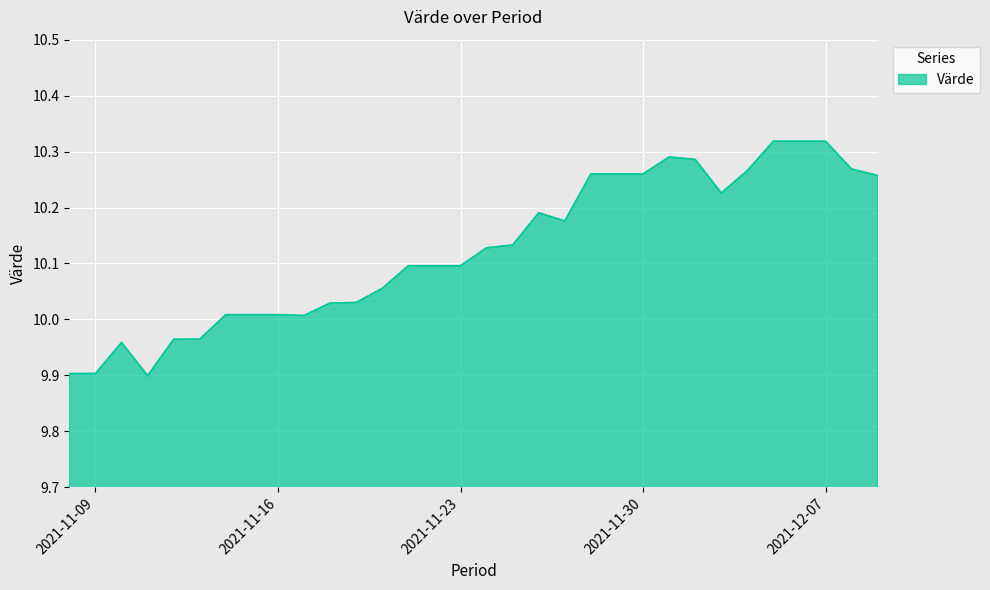

What is the smallest value displayed?

9.9